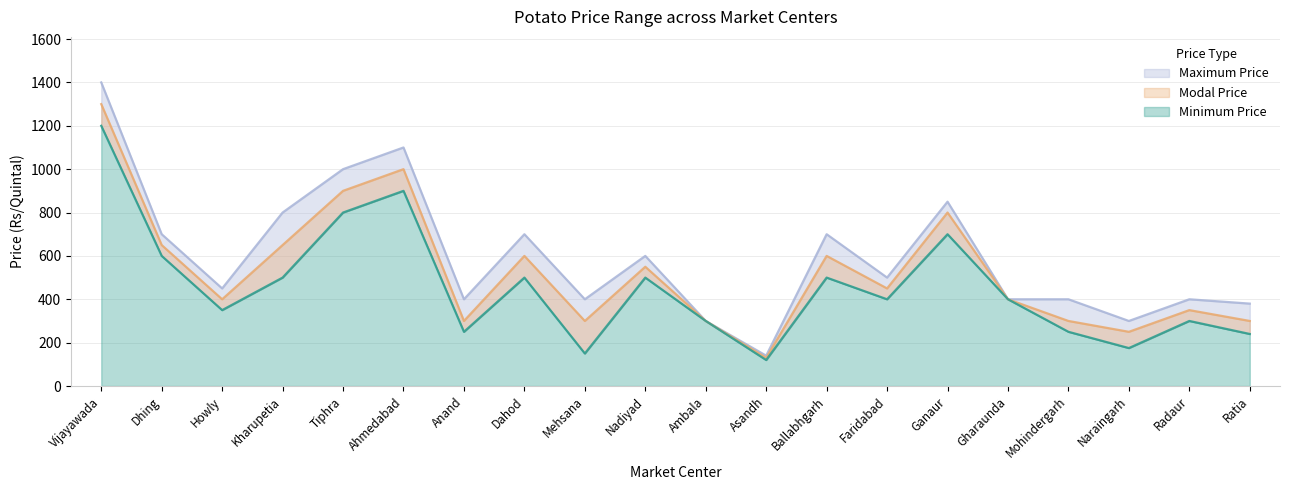

What is the sum of all Minimum Price values?

9135